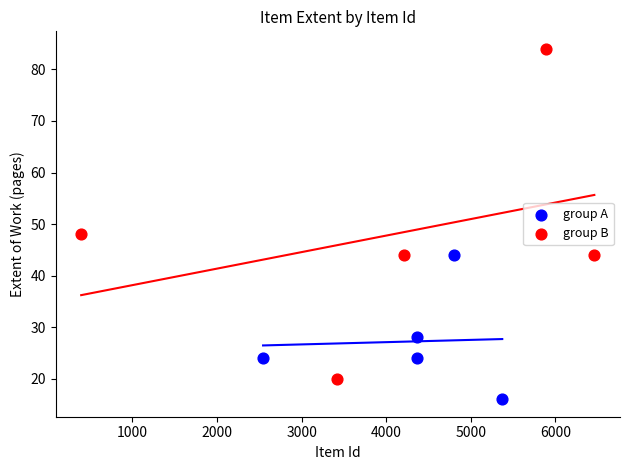

Which series has the largest Y range (max minus min)?

group B